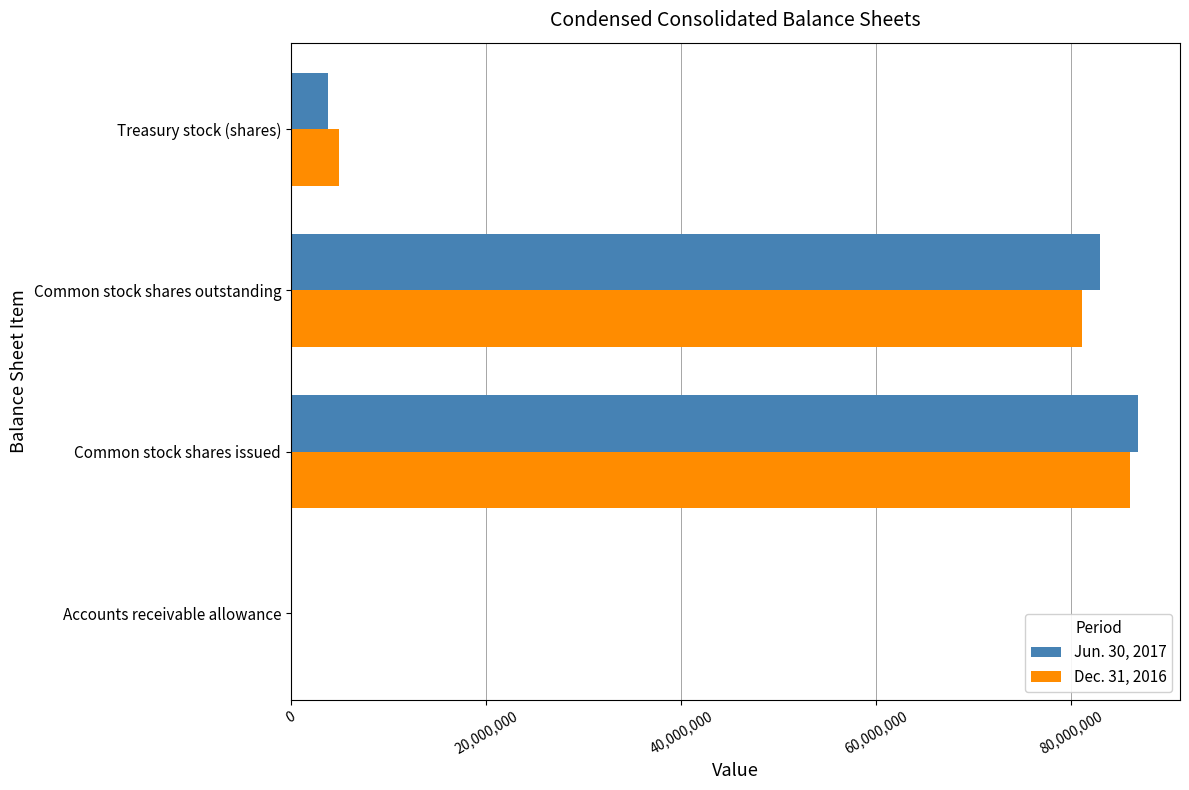

True or false: Dec. 31, 2016 has a value of 86062191 at Common stock shares issued.

True